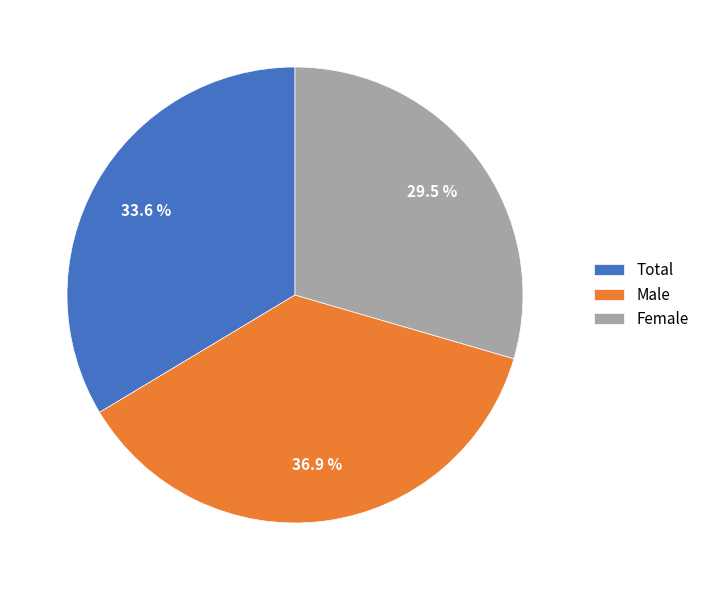

Do Female and Total together represent more than half of the pie?

Yes